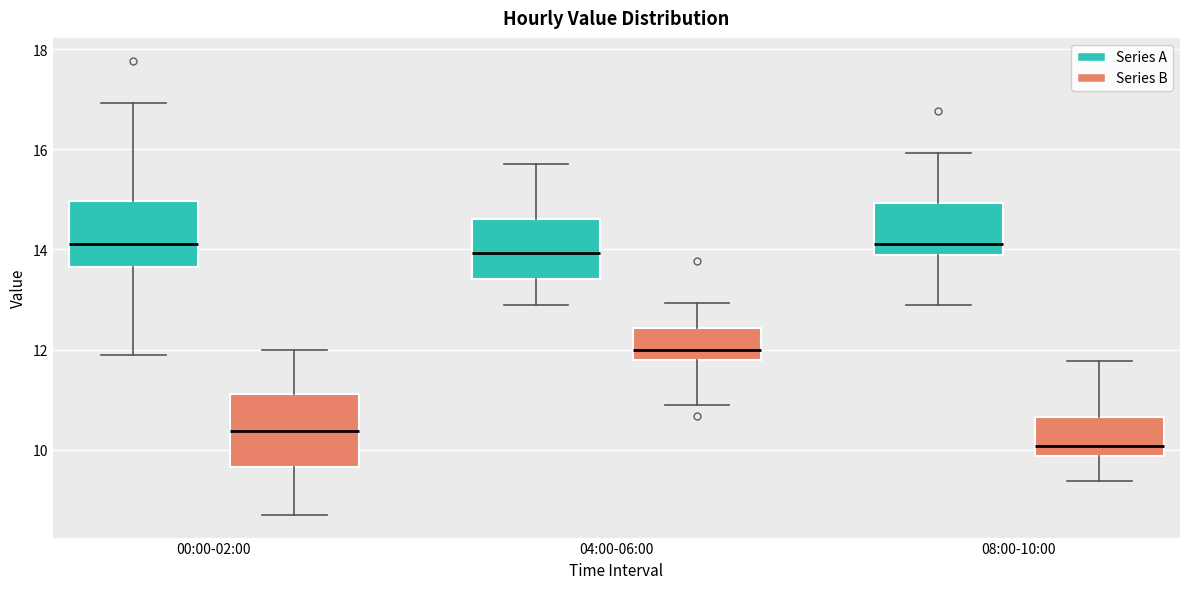

Which box has the lowest median line?

08:00-10:00 (Series B)